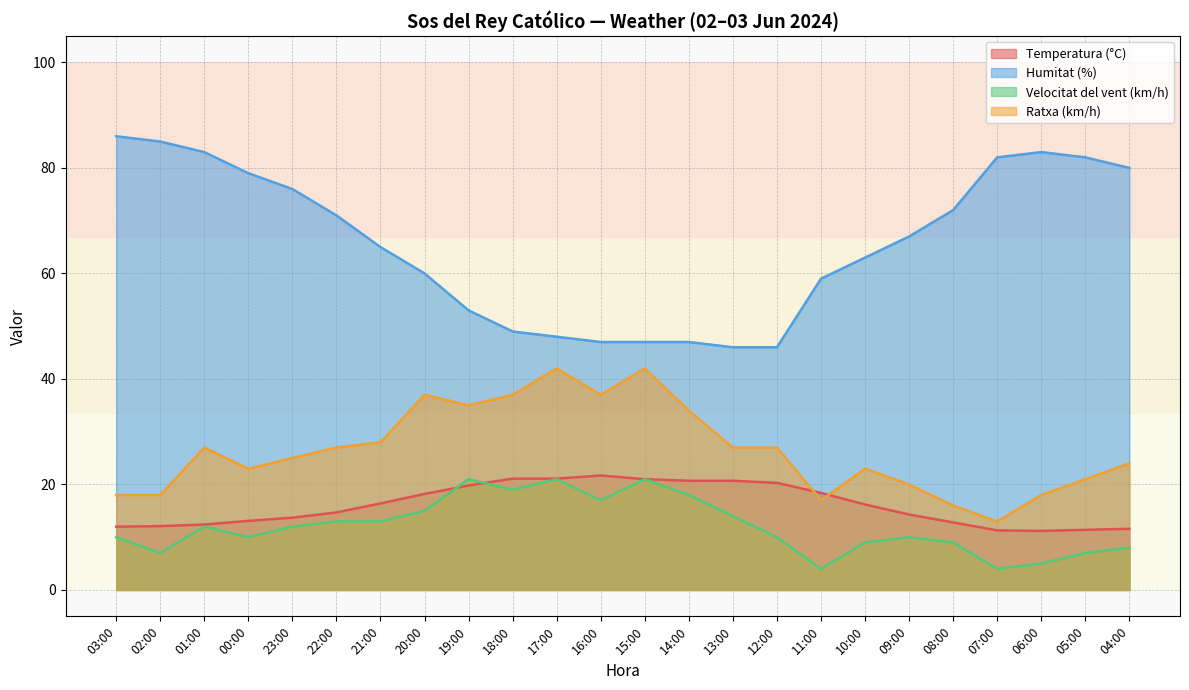

How many interior local peaks does the Temperatura (°C) series have?

1